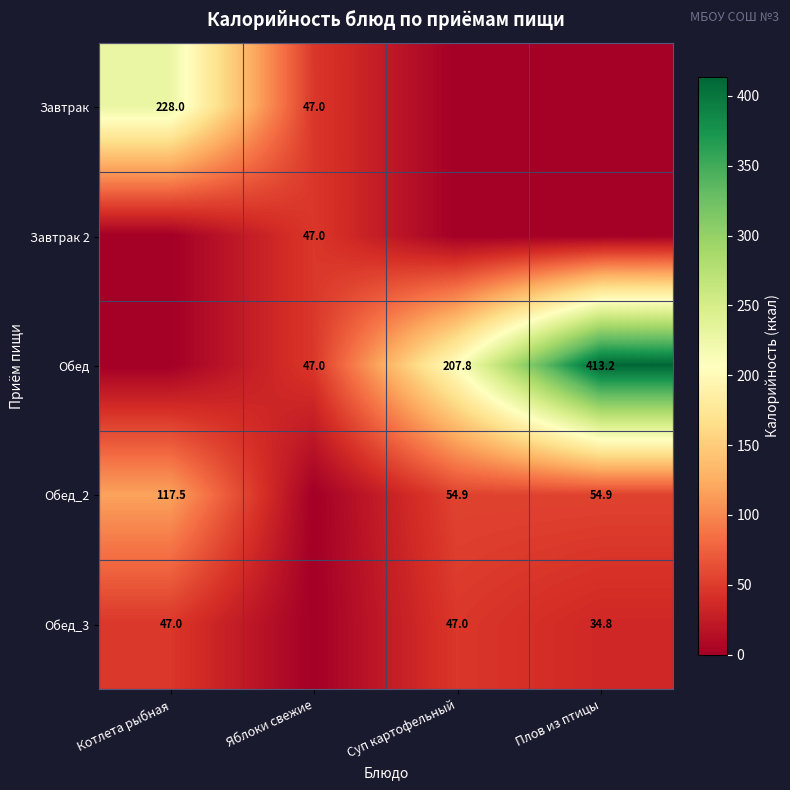

True or false: Обед_2 has a value of 54.9 at Плов из птицы.

True